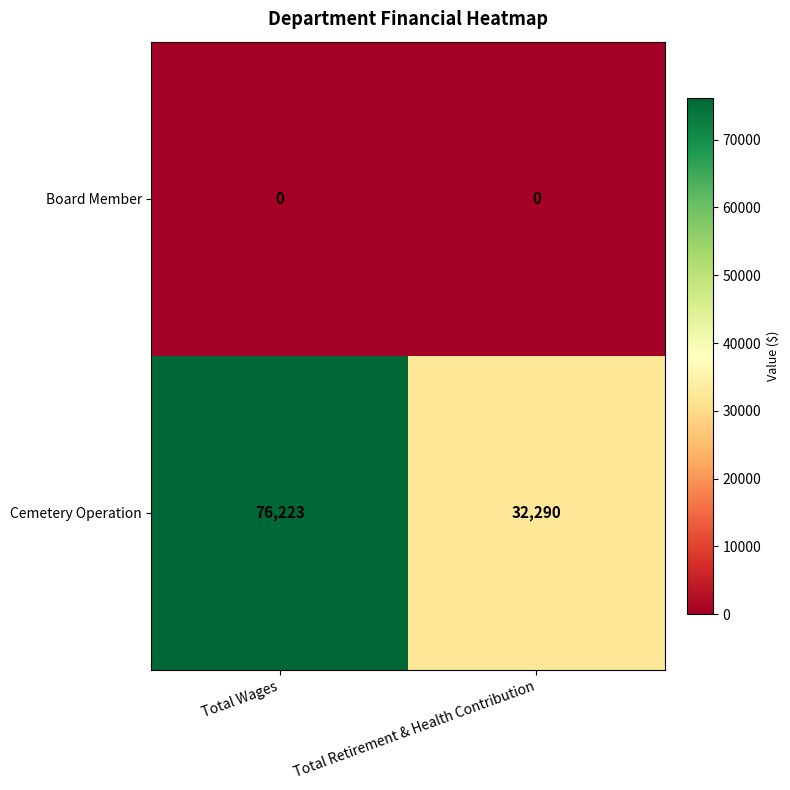

Reading right to left, what are all the values shown in this chart?

Board Member: Total Retirement & Health Contribution=0	Total Wages=0
Cemetery Operation: Total Retirement & Health Contribution=32290	Total Wages=76223